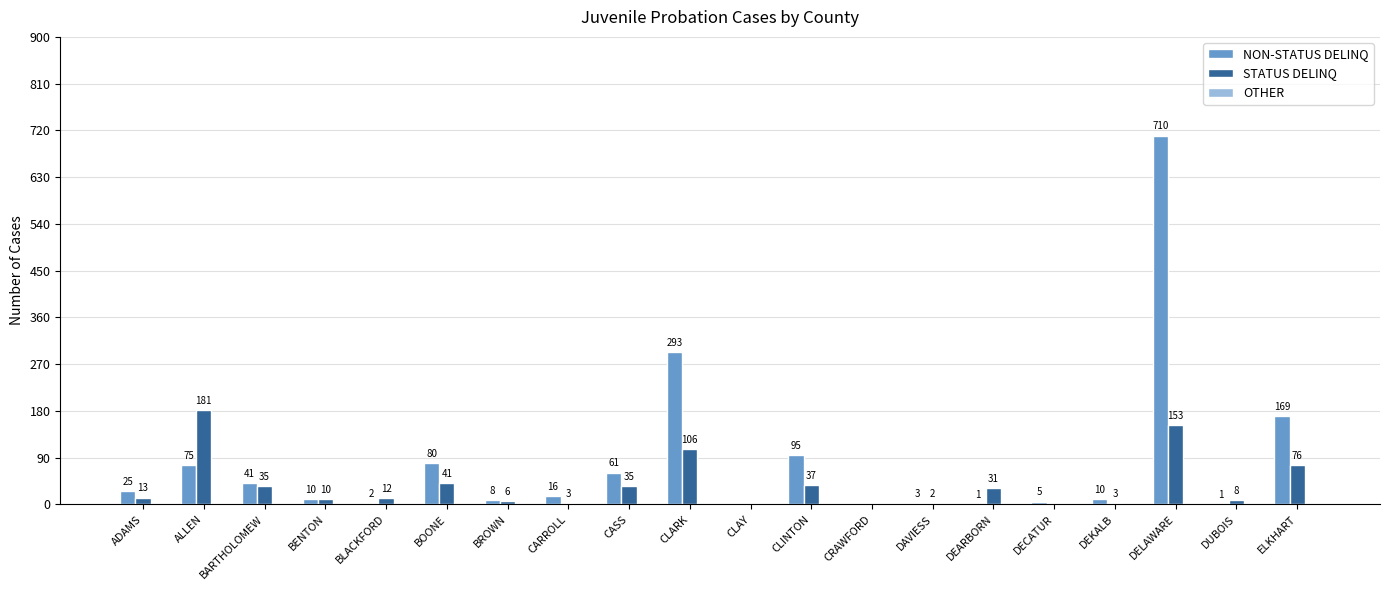

Between BLACKFORD and CRAWFORD, which series saw the biggest shift?

STATUS DELINQ